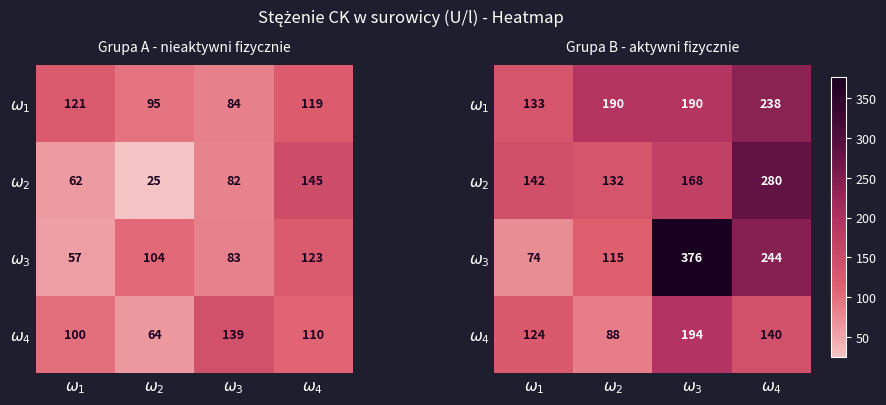

How many data points in $\omega_3$ are less than 244?

2